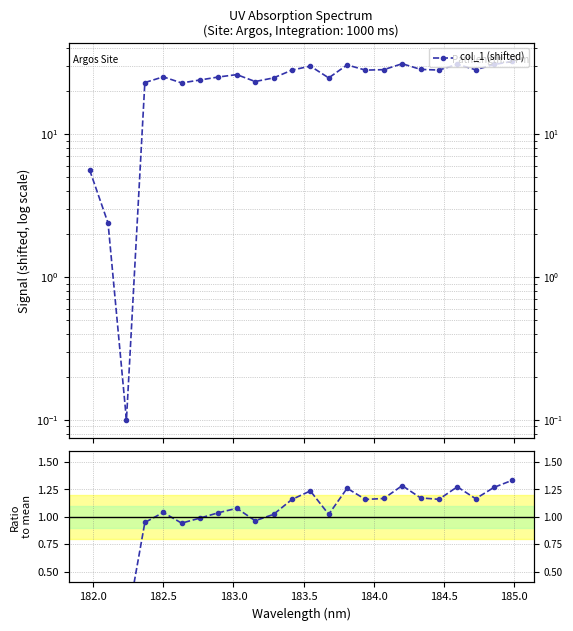

Which series has the largest total across all categories?

col_1 (shifted)